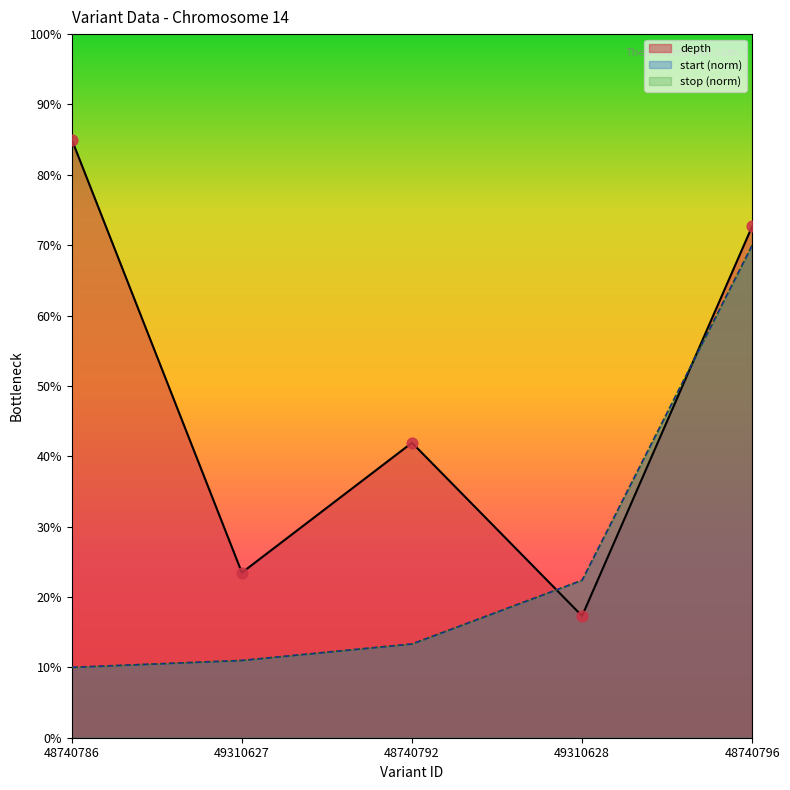

Which series reaches the minimum Y coordinate?

start